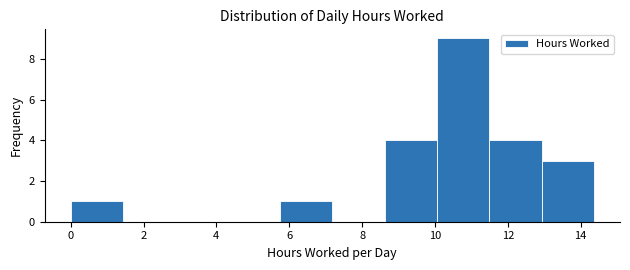

What is the height of the bar covering 11.4 to 13.0 on the x-axis? Neither the bar edges nor the heights are printed on the chart, so give them approximately, as read against the axes.

4